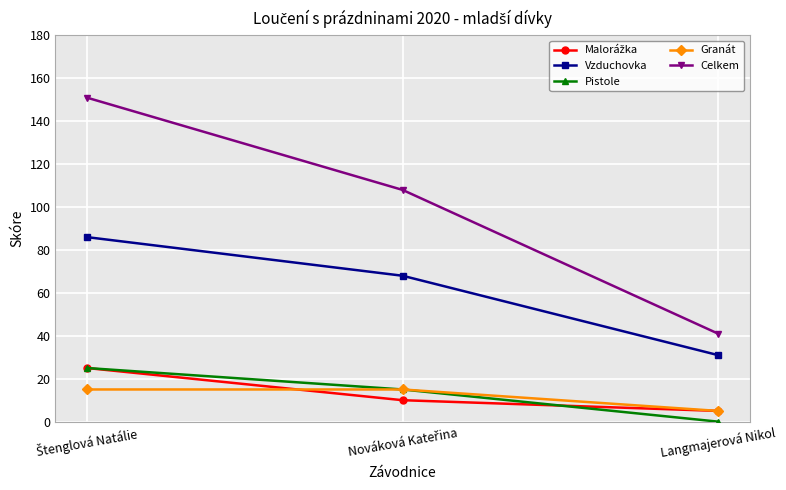

Which series has the largest range (max minus min)?

Celkem